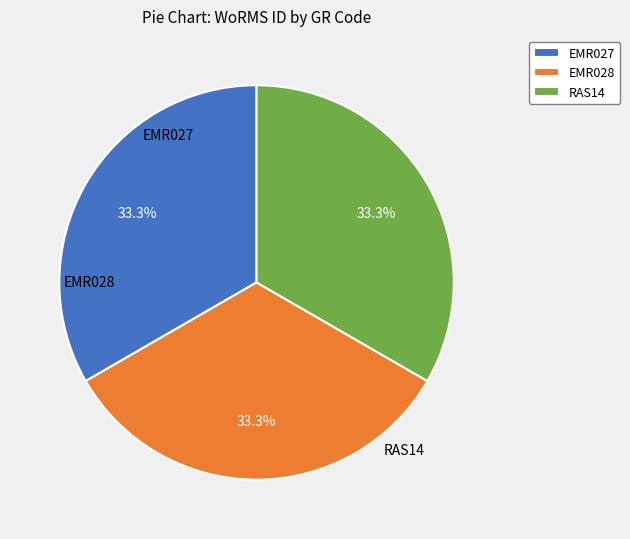

Is it true that EMR028 is 40% of the pie?

False